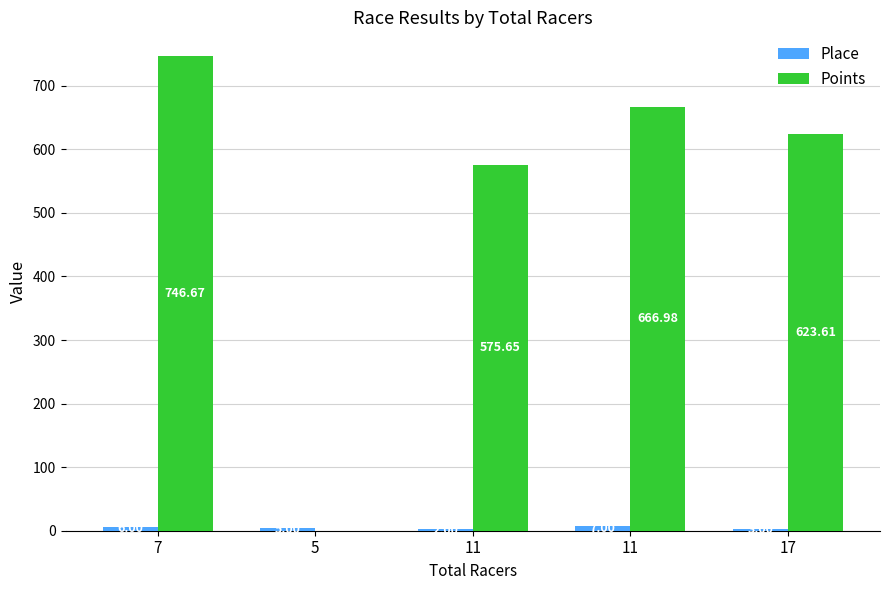

How many groups of bars are there?

5